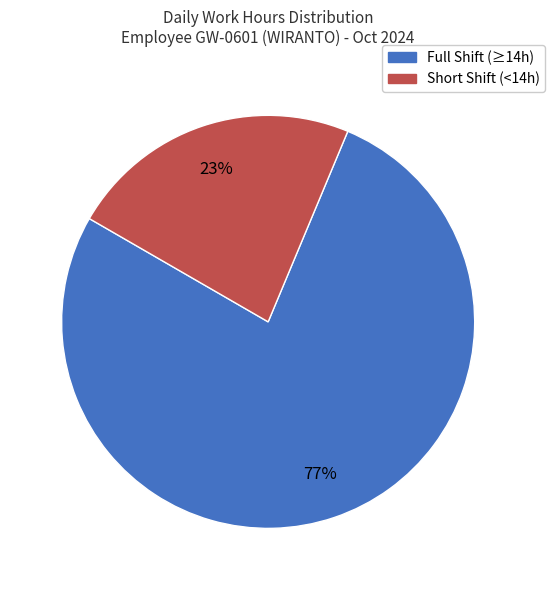

How many segments does this pie chart have?

2